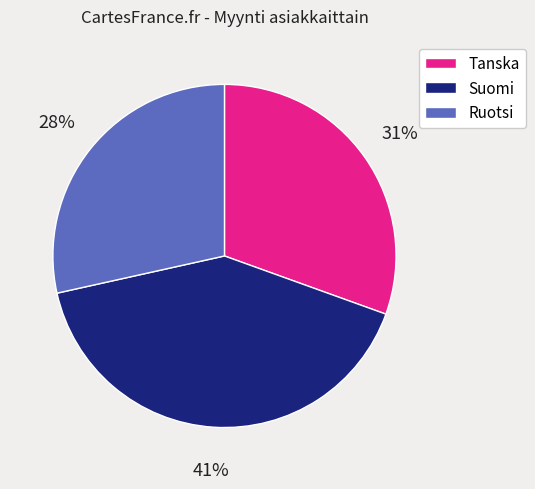

Which has a higher value, Tanska or Suomi?

Suomi